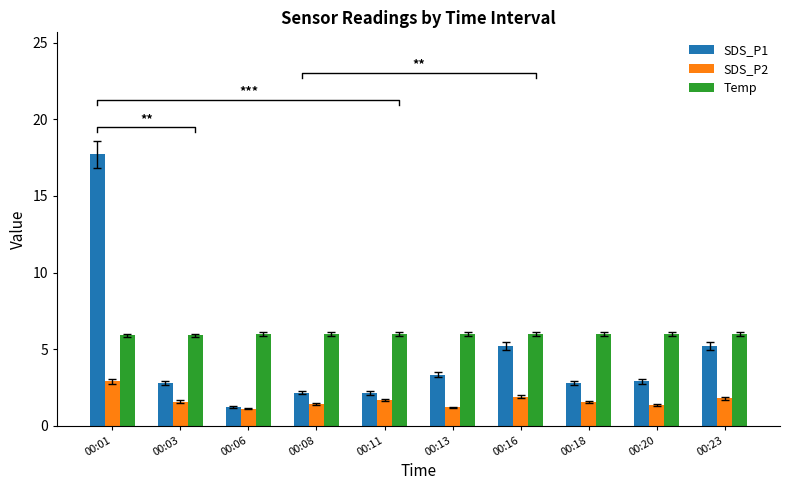

Rank the series by their maximum value, from lowest to highest.

SDS_P2, Temp, SDS_P1